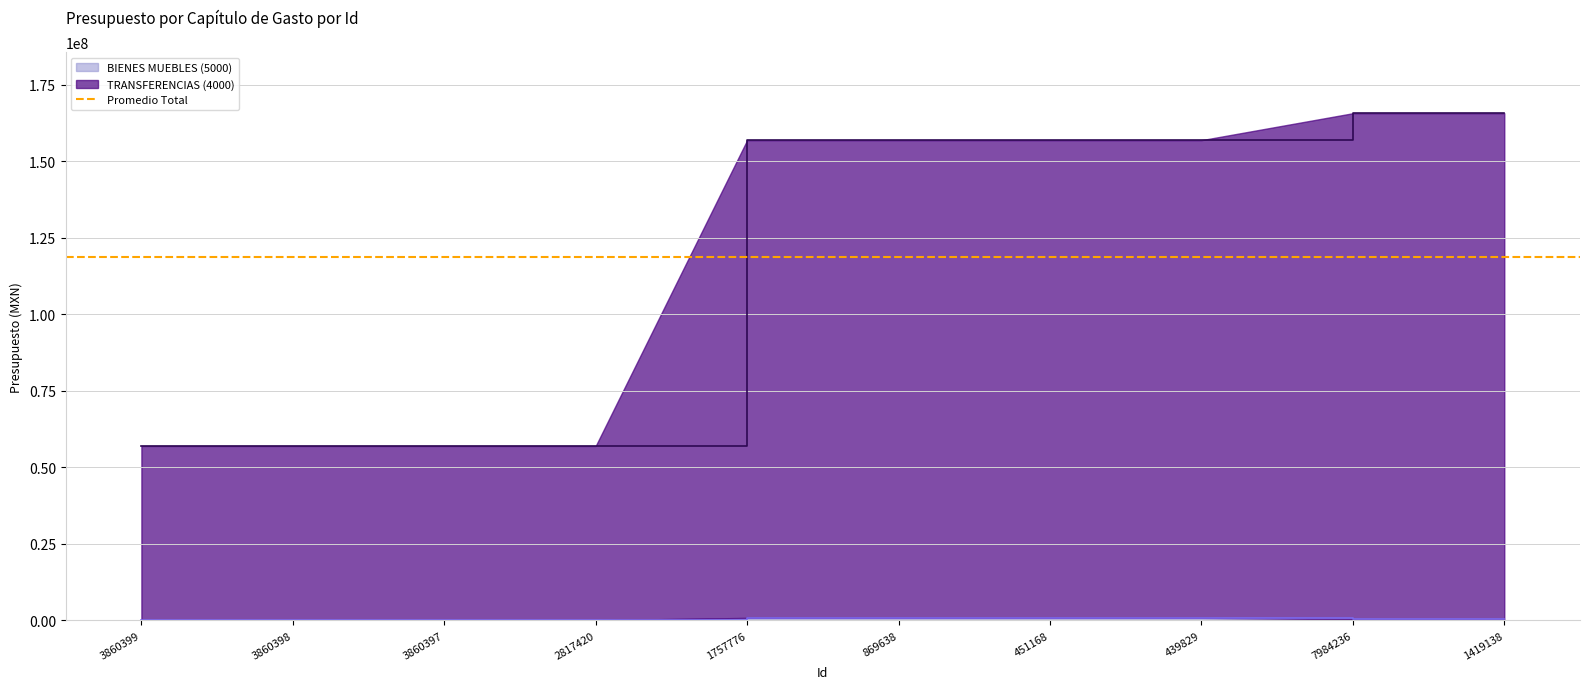

What is the label of the 3rd point from the right?

439829